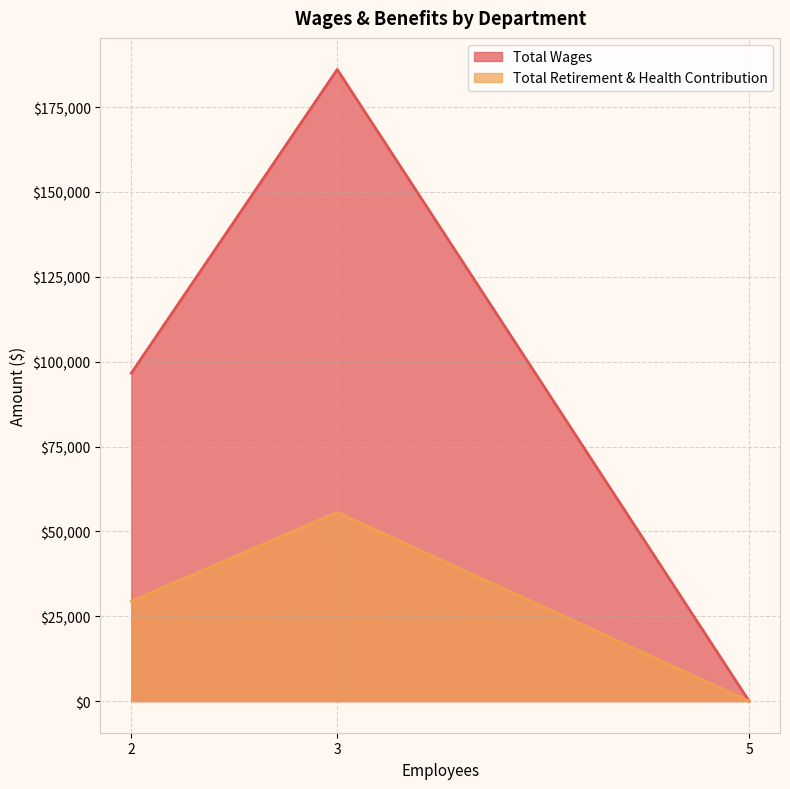

The Total Retirement & Health Contribution series shows 88526 at Public Works. True or false?

False